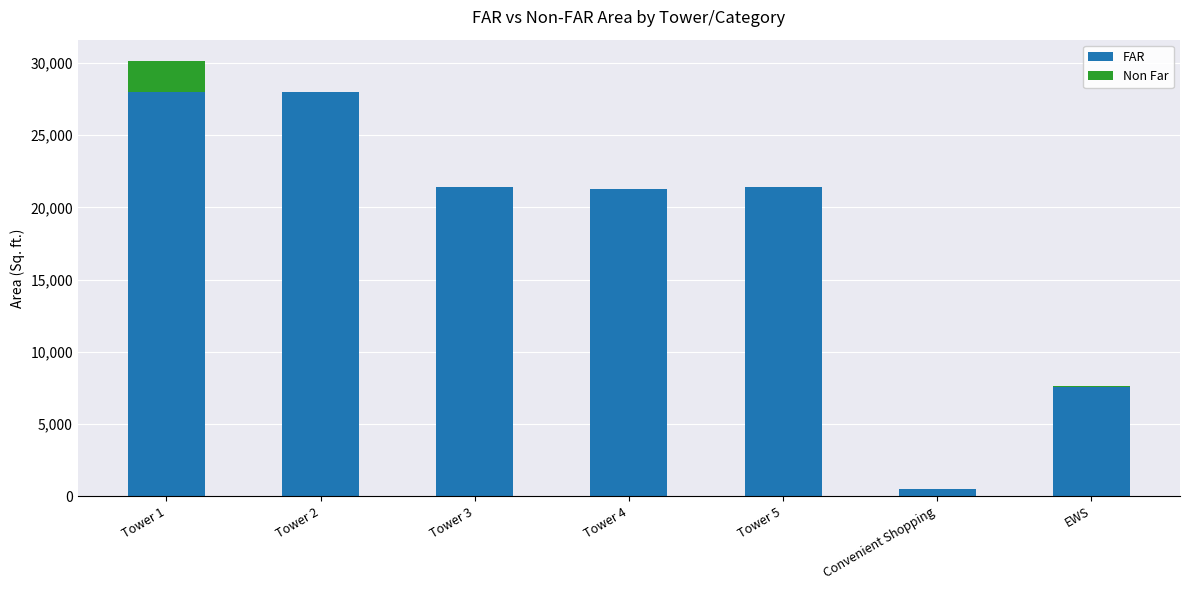

At which category is the sum across all series the highest?

Tower 1